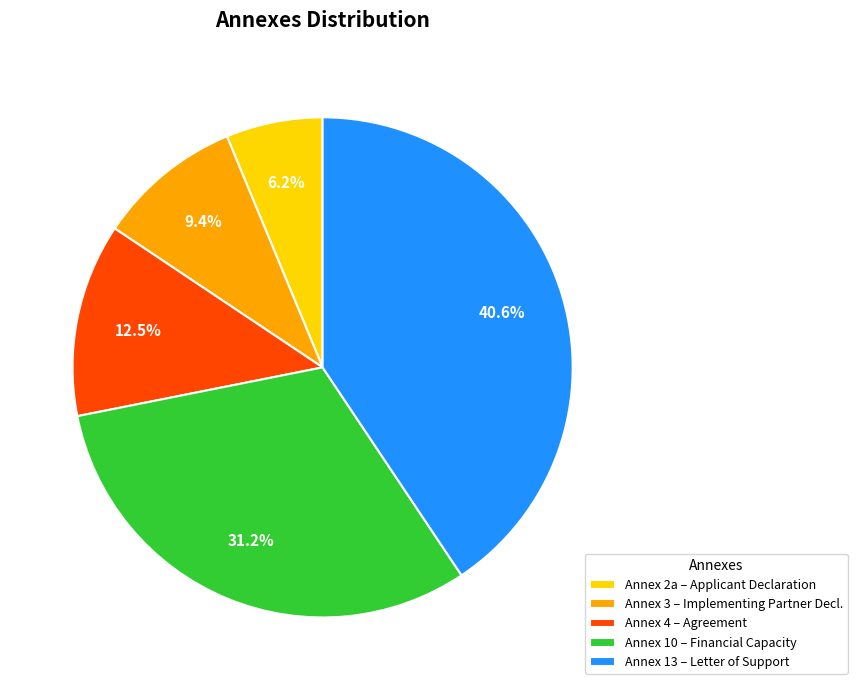

Is there any slice that represents more than half of the pie?

No